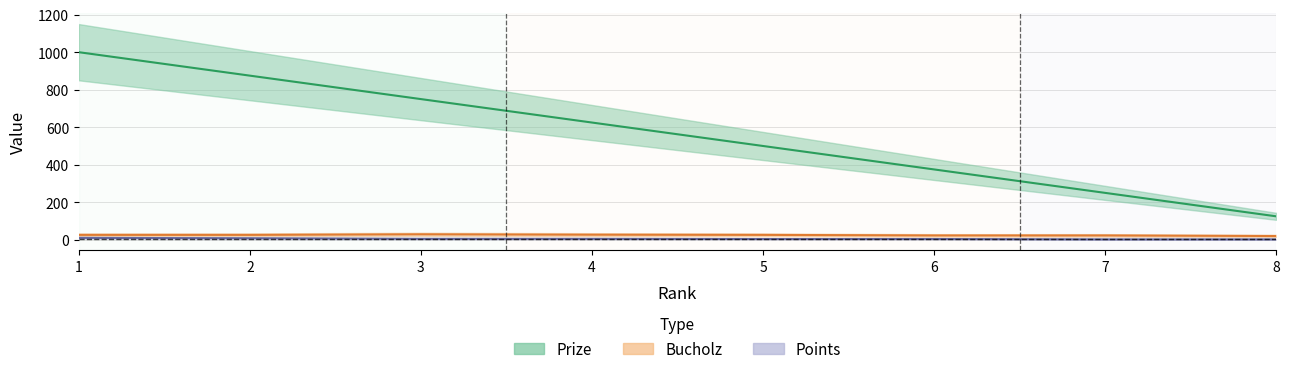

What is the smallest value displayed?

2